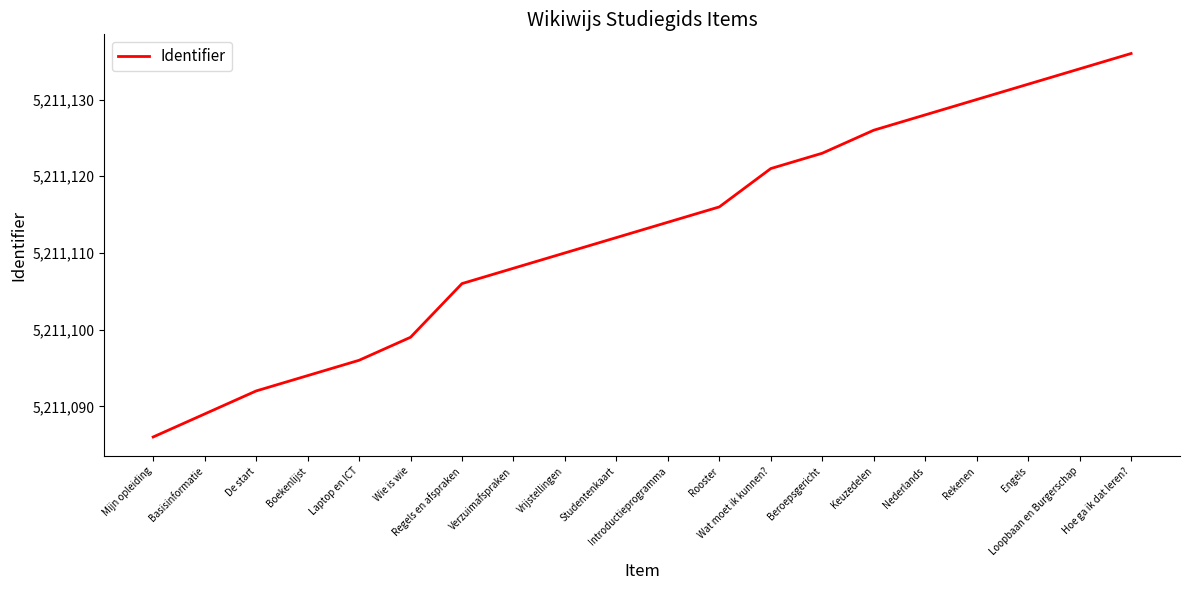

What is the average value?

5211113